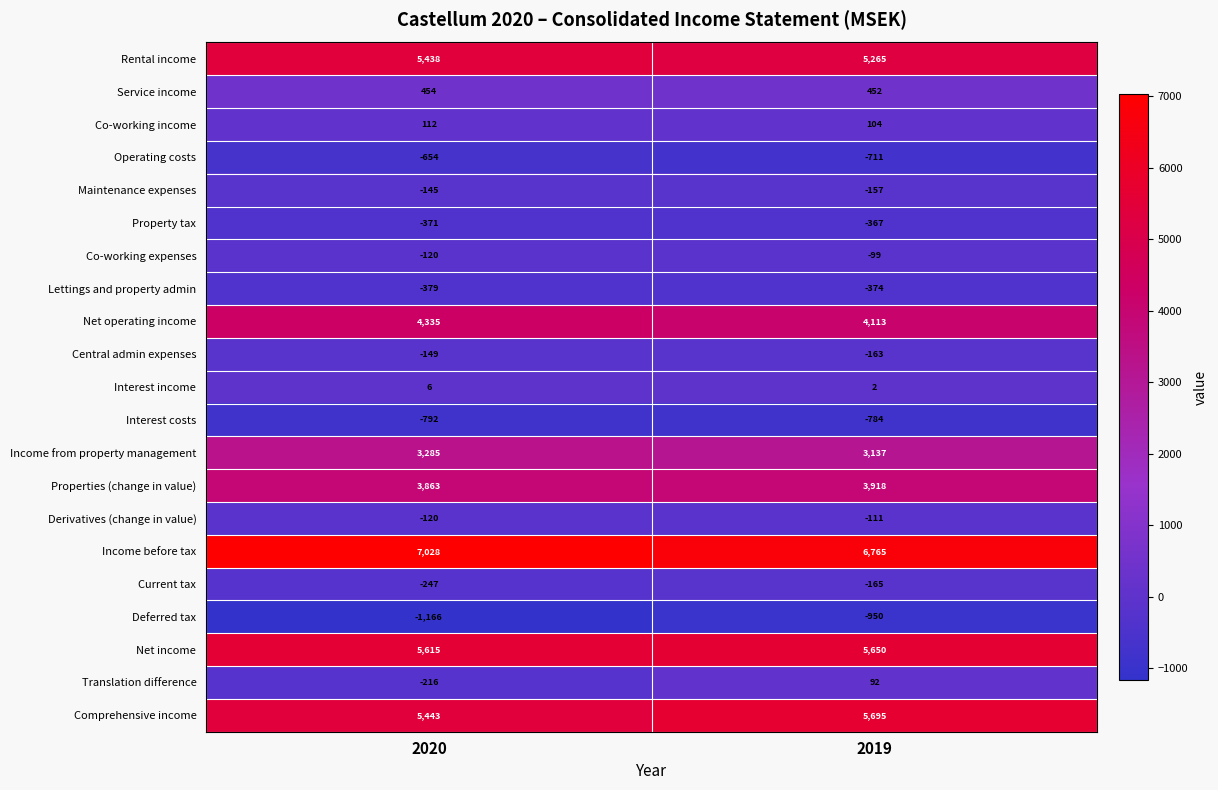

What is the total value across all series at 2020?

31220